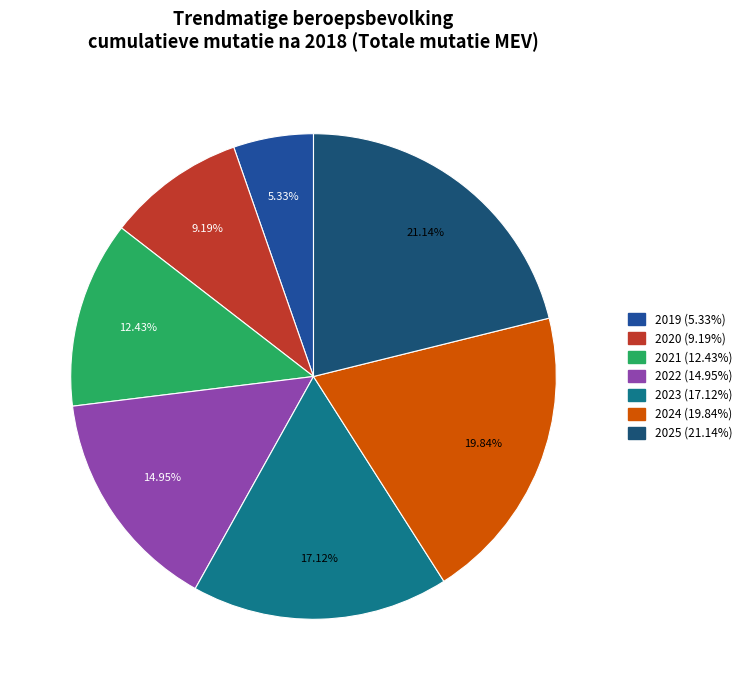

The 2020 slice represents 18% of the pie. True or false?

False